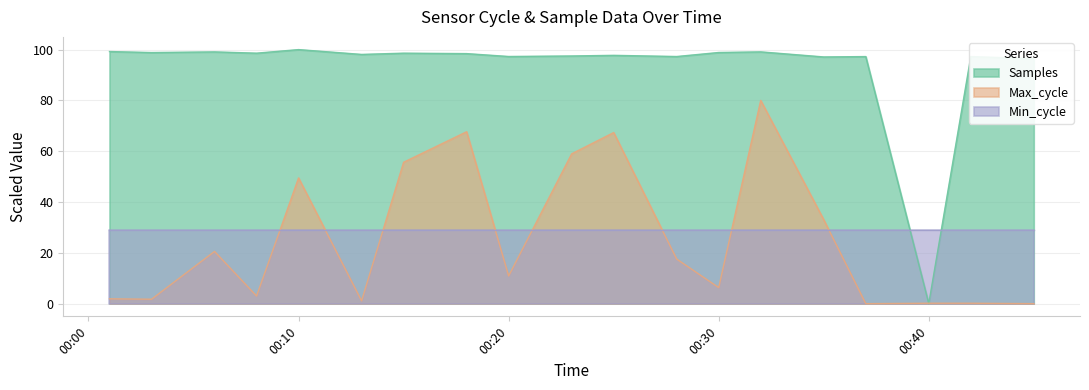

Which series has the widest spread of values?

Samples